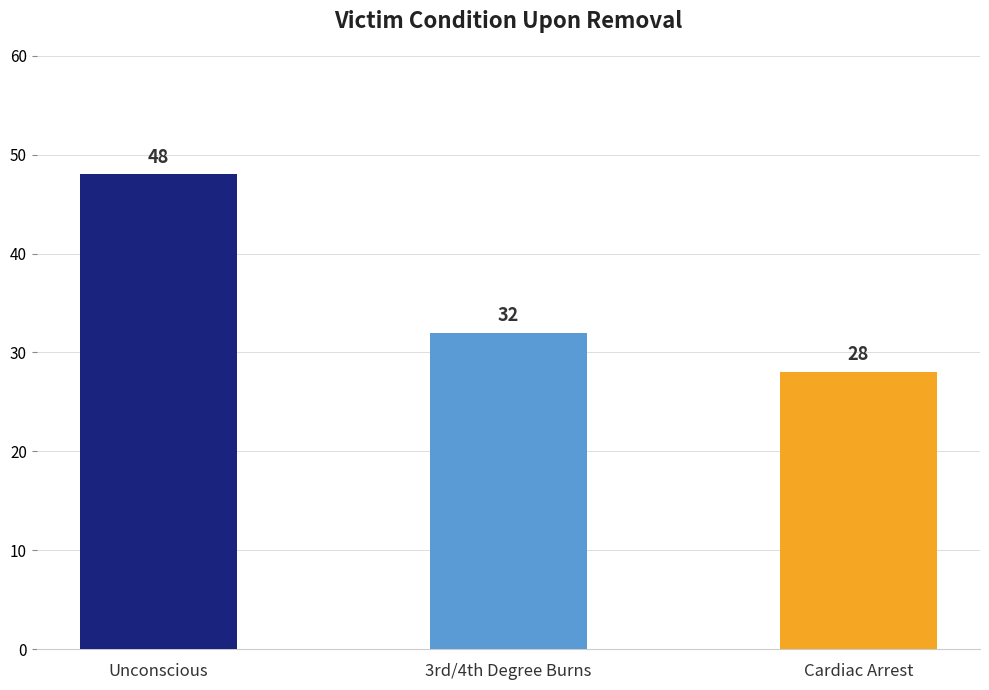

Reading right to left, what are all the values shown in this chart?

28	32	48